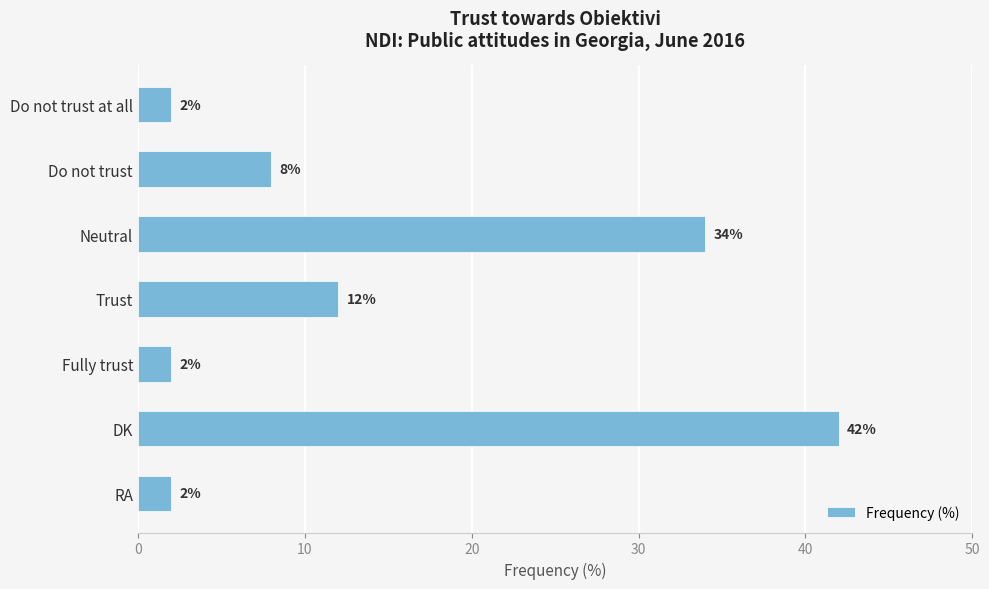

What is the change in value from DK to RA?

-40